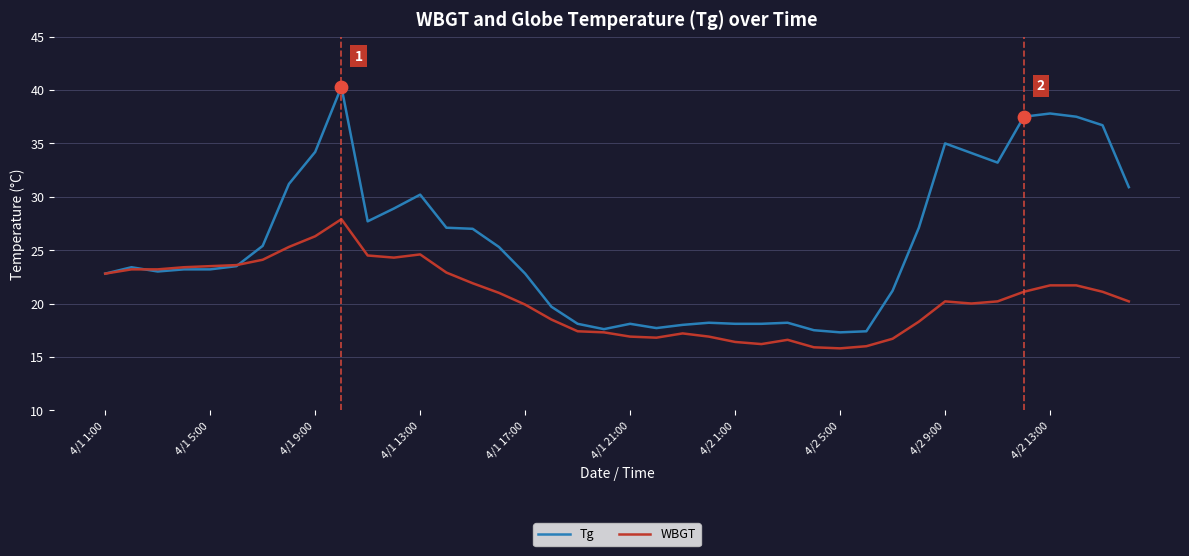

Which series has the largest total across all categories?

Tg